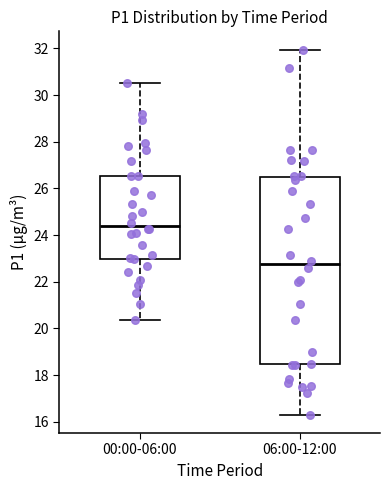

Where is the upper edge of the box for 06:00-12:00 on the y-axis? The values are not printed on the chart, so give them approximately, as read against the axis.

26.4